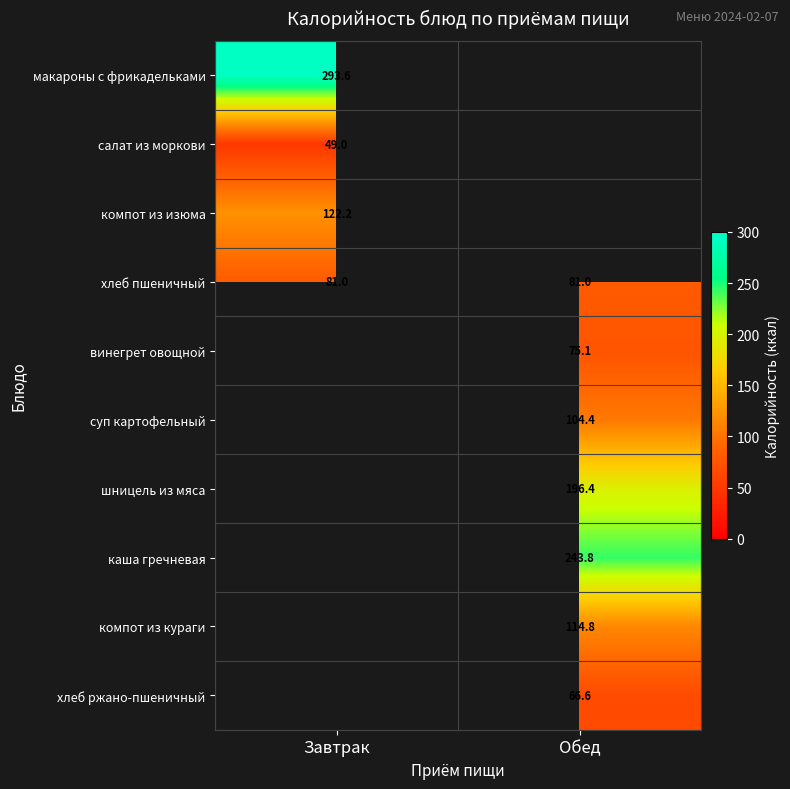

What is the smallest value displayed?

49.0